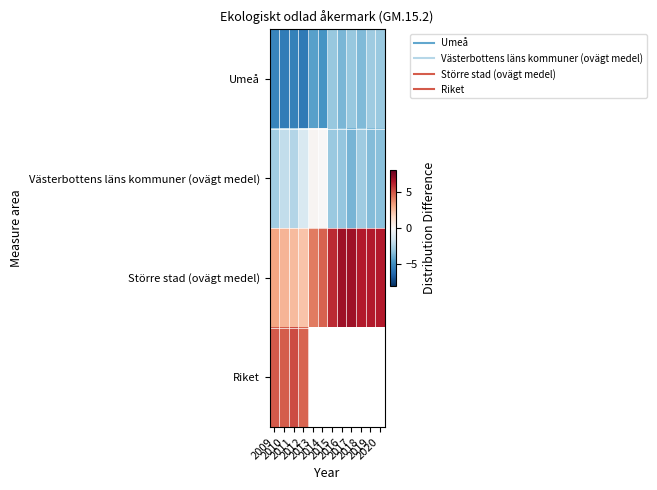

Is it true that Västerbottens läns kommuner (ovägt medel) equals -3.0 at 2015?

True